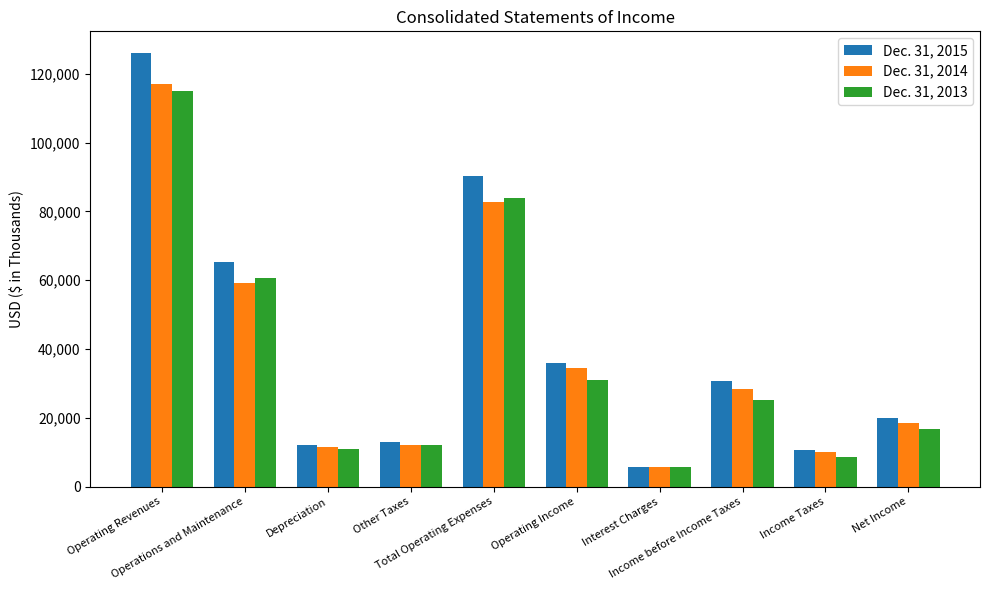

What is the difference between the second highest and second lowest values in the Dec. 31, 2014 series?

72810